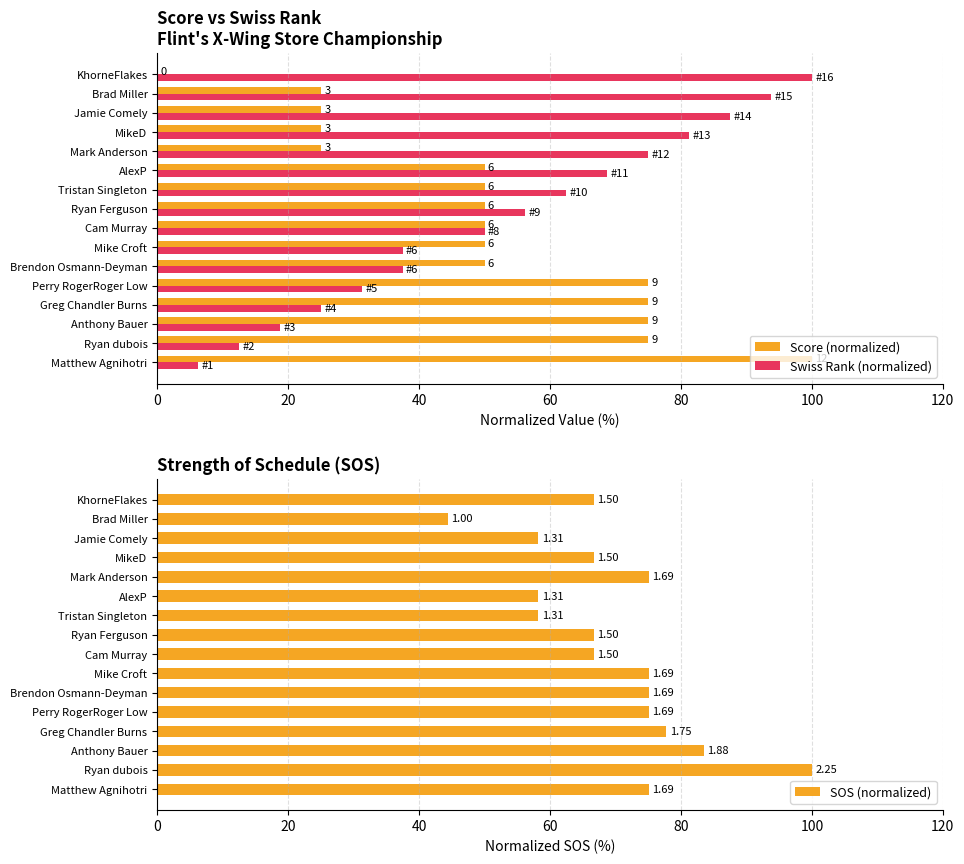

What is the difference between the maximum and second lowest values in the Score (normalized) series?

75.0